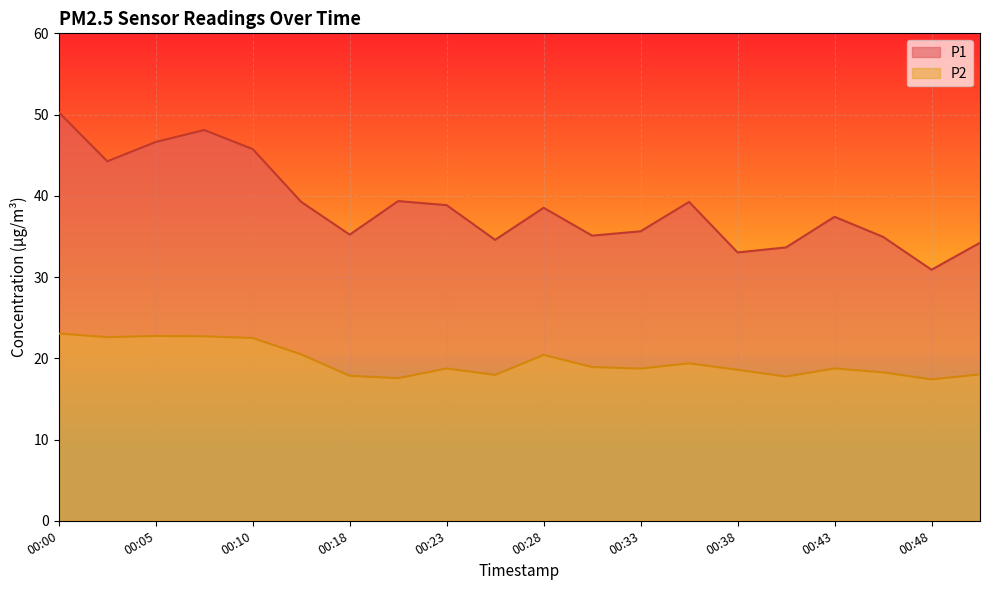

Between 00:25 and 00:28, which series saw the biggest shift?

P1